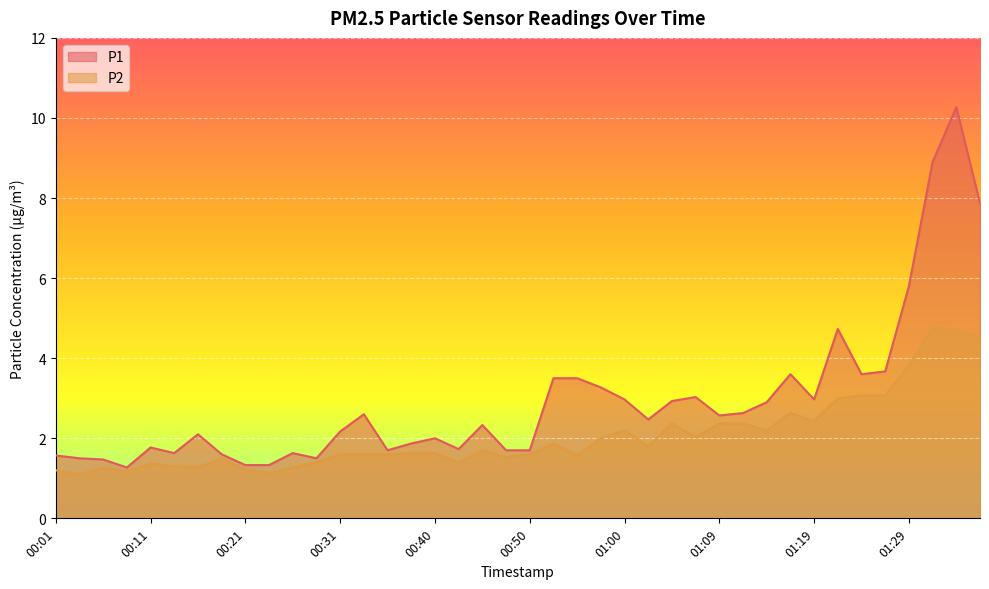

Reading left to right, list all the values displayed in this chart.

P1: 1.6	1.5	1.5	1.3	1.8	1.6	2.1	1.6	1.3	1.3	1.6	1.5	2.2	2.6	1.7	1.9	2.0	1.7	2.3	1.7	1.7	3.5	3.5	3.3	3.0	2.5	2.9	3.0	2.6	2.6	2.9	3.6	3.0	4.7	3.6	3.7	5.8	8.9	10.3	7.9
P2: 1.2	1.1	1.3	1.2	1.4	1.3	1.3	1.5	1.2	1.1	1.3	1.4	1.6	1.6	1.6	1.6	1.6	1.4	1.7	1.5	1.6	1.9	1.6	2.0	2.2	1.8	2.4	2.0	2.4	2.4	2.2	2.6	2.4	3.0	3.1	3.1	3.8	4.8	4.7	4.5